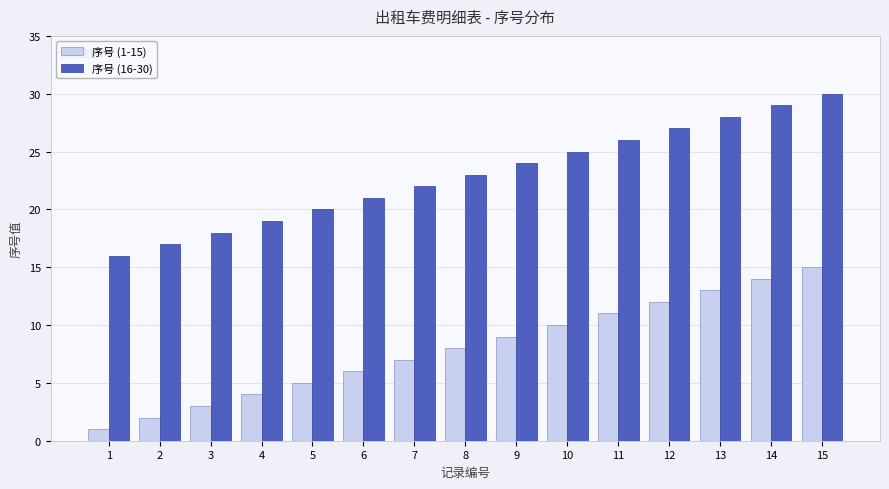

Which category has the highest value across all series?

15